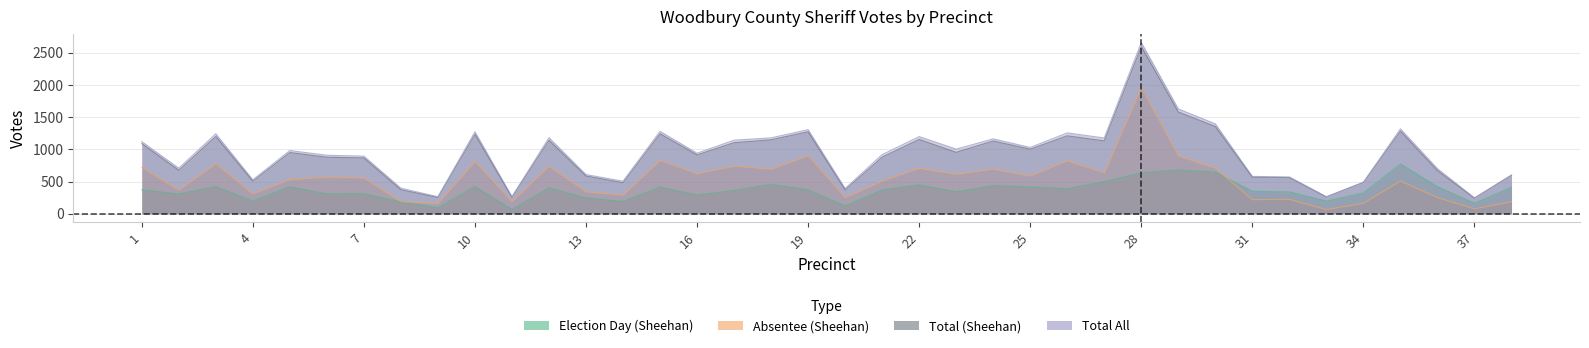

Reading right to left, list all the values displayed in this chart.

Election Day (Sheehan): 38=408	37=164	36=419	35=772	34=322	33=197	32=338	31=348	30=646	29=680	28=634	27=496	26=387	25=415	24=435	23=340	22=447	21=369	20=119	19=369	18=455	17=362	16=290	15=413	14=191	13=244	12=401	11=67	10=420	9=91	8=185	7=311	6=307	5=418	4=195	3=421	2=307	1=371
Absentee (Sheehan): 38=188	37=77	36=251	35=510	34=163	33=65	32=224	31=219	30=708	29=899	28=1963	27=635	26=822	25=587	24=694	23=613	22=706	21=509	20=252	19=903	18=693	17=741	16=623	15=829	14=291	13=342	12=739	11=189	10=813	9=162	8=188	7=556	6=570	5=532	4=311	3=779	2=368	1=718
Total (Sheehan): 38=596	37=241	36=670	35=1282	34=485	33=262	32=562	31=567	30=1354	29=1579	28=2597	27=1131	26=1209	25=1002	24=1129	23=953	22=1153	21=878	20=371	19=1272	18=1148	17=1103	16=913	15=1242	14=482	13=586	12=1140	11=256	10=1233	9=253	8=373	7=867	6=877	5=950	4=506	3=1200	2=675	1=1089
Total All: 38=603	37=247	36=700	35=1317	34=490	33=263	32=571	31=580	30=1395	29=1627	28=2657	27=1176	26=1255	25=1029	24=1162	23=1003	22=1197	21=918	20=392	19=1305	18=1178	17=1142	16=939	15=1279	14=505	13=608	12=1180	11=265	10=1272	9=264	8=397	7=894	6=908	5=981	4=527	3=1241	2=707	1=1120